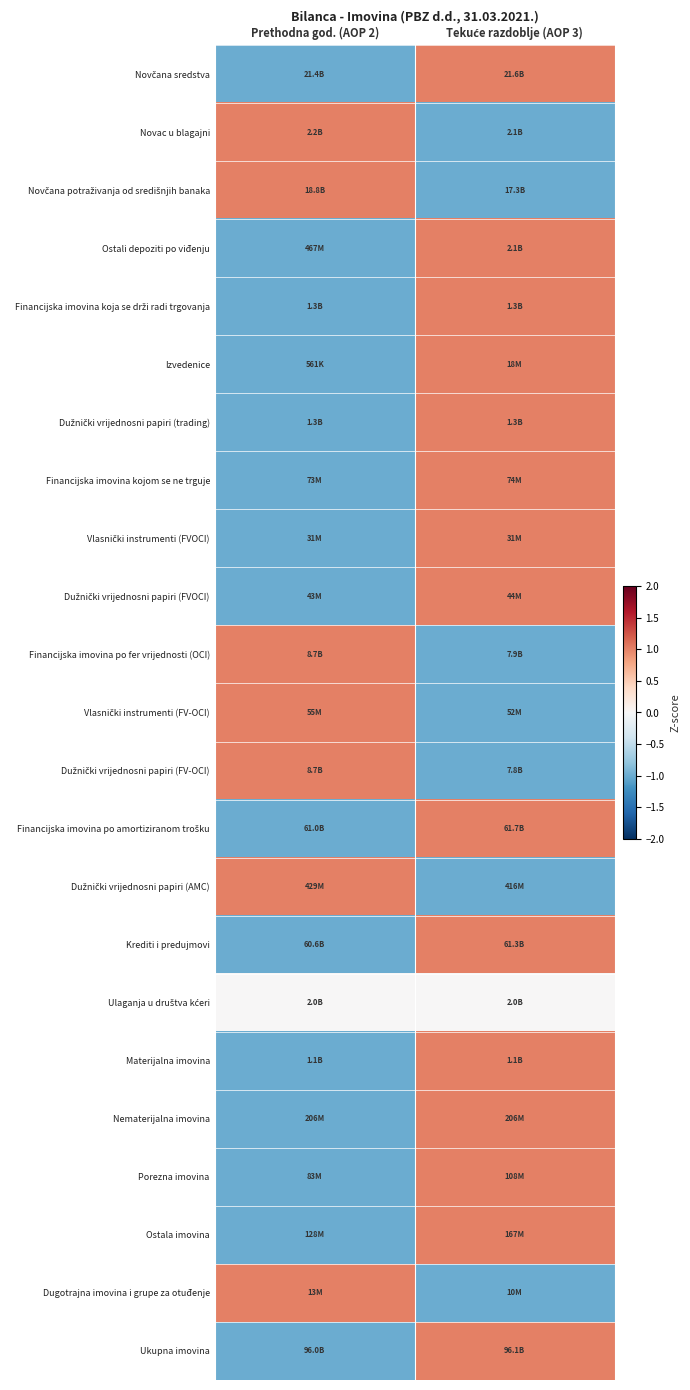

How many series are shown in this chart?

23